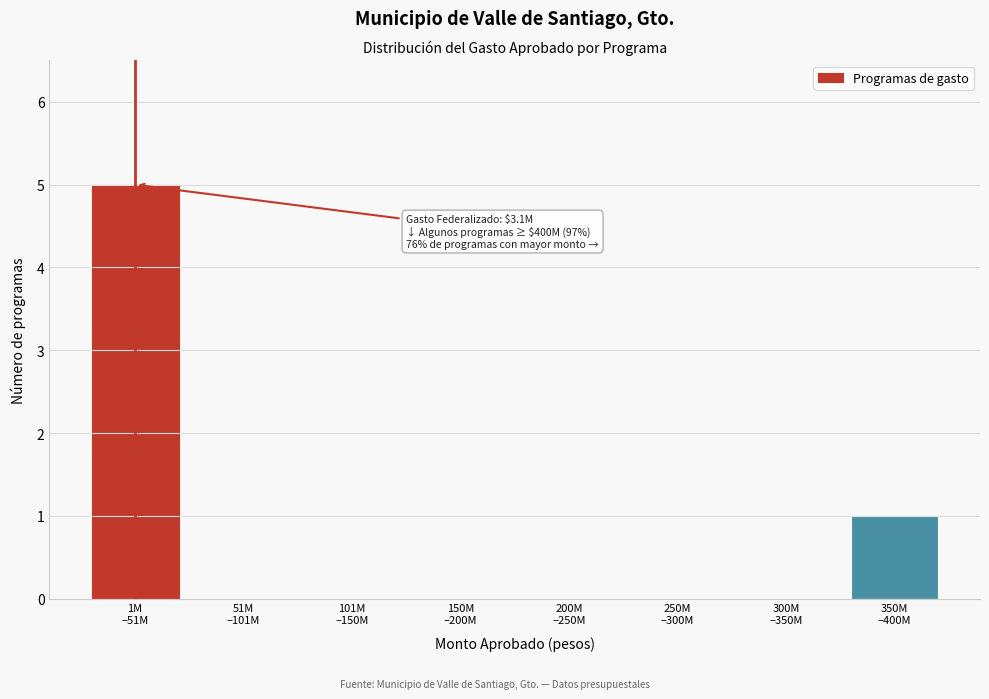

What is the maximum value shown in the chart?

5